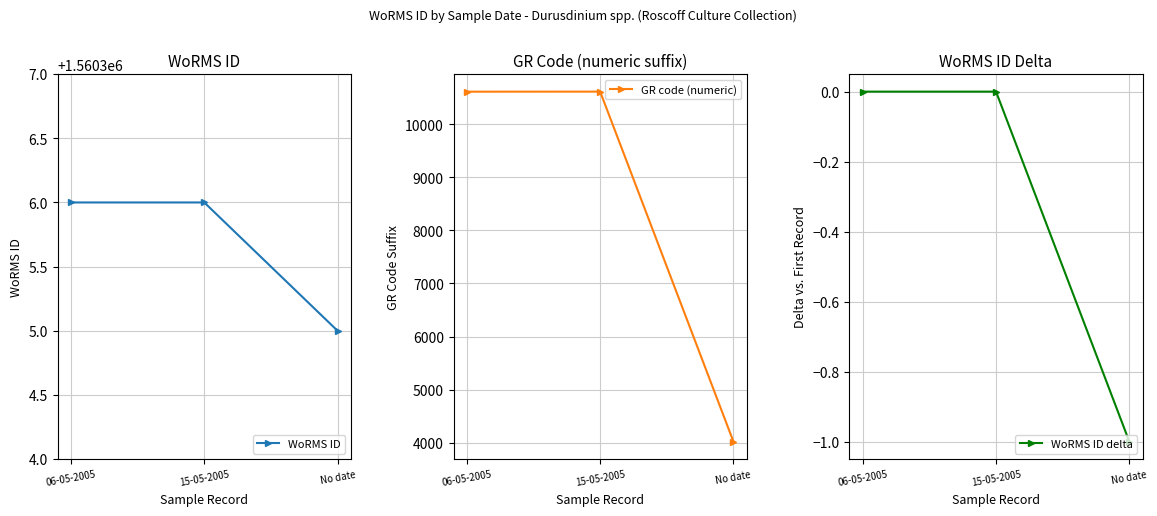

Is the value of GR code (numeric) at 15-05-2005 greater than the value of WoRMS ID delta at 06-05-2005?

Yes